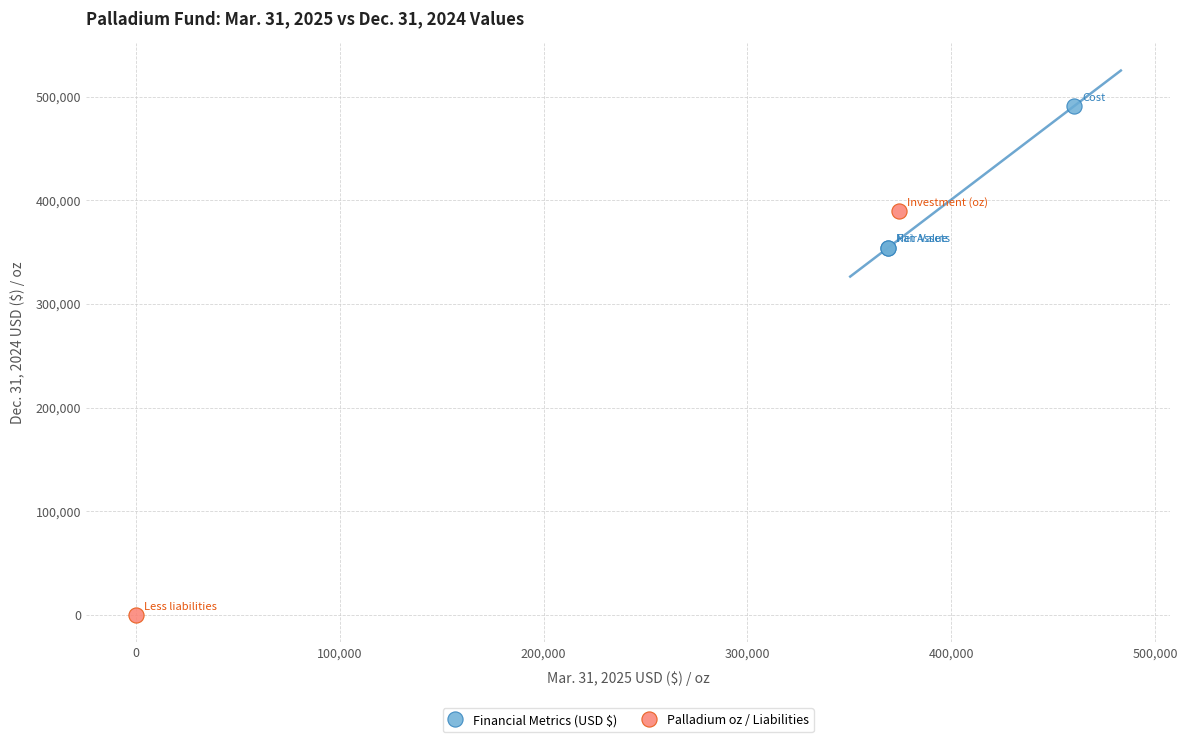

Which series contains the highest Y value?

Financial Metrics (USD $)